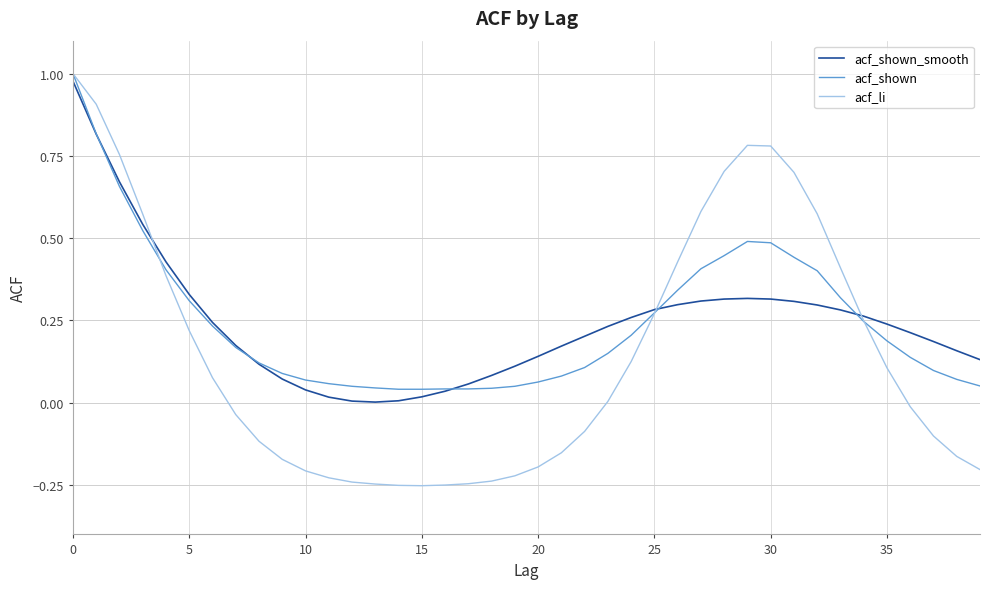

What are all the series names shown in the legend?

acf_shown_smooth, acf_shown, acf_li